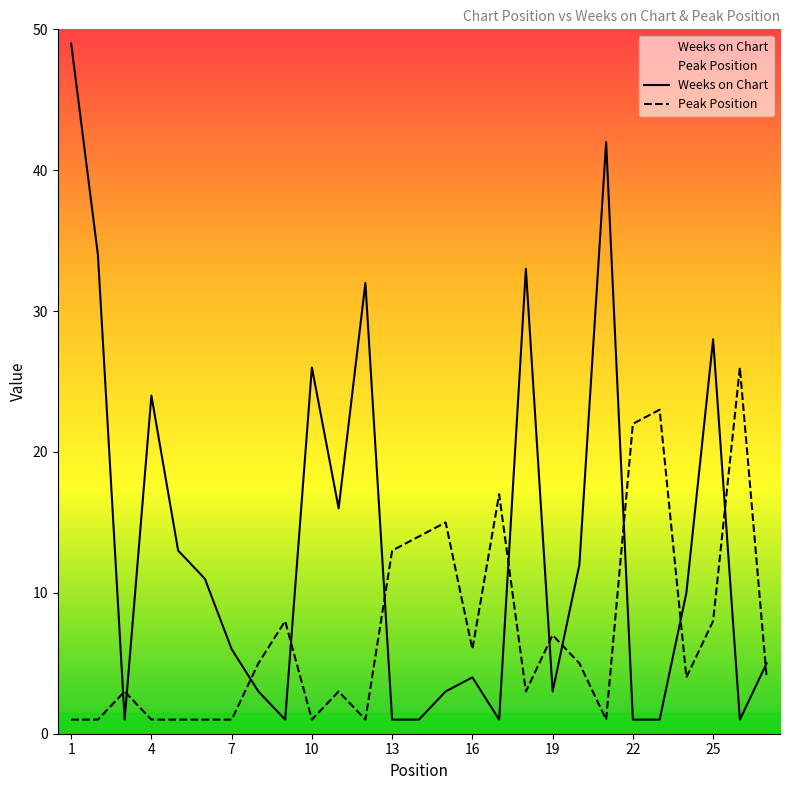

Rank the categories by Peak Position value from lowest to highest.

1, 2, 4, 5, 6, 7, 10, 12, 21, 3, 11, 18, 24, 27, 8, 20, 16, 19, 9, 25, 13, 14, 15, 17, 22, 23, 26